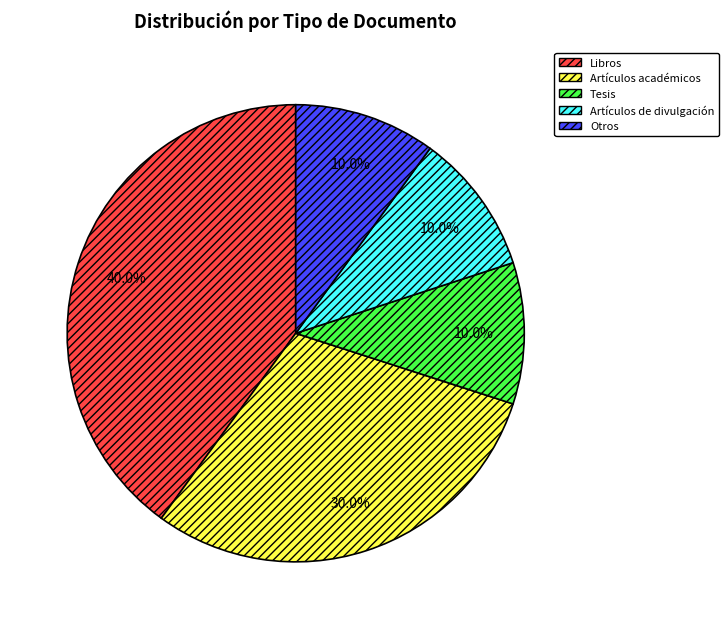

What is the largest slice in the pie chart?

Libros